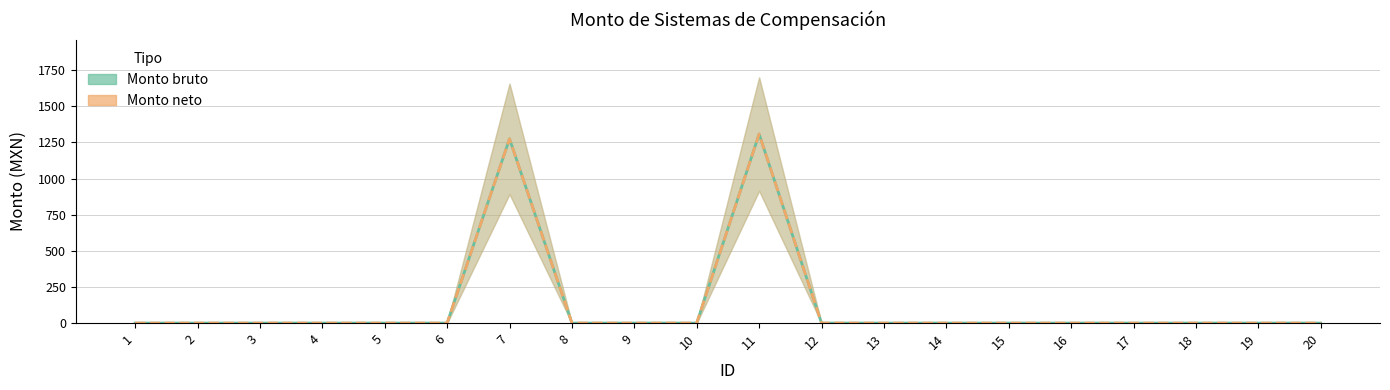

True or false: Monto neto has a value of 426.9 at 15.

False